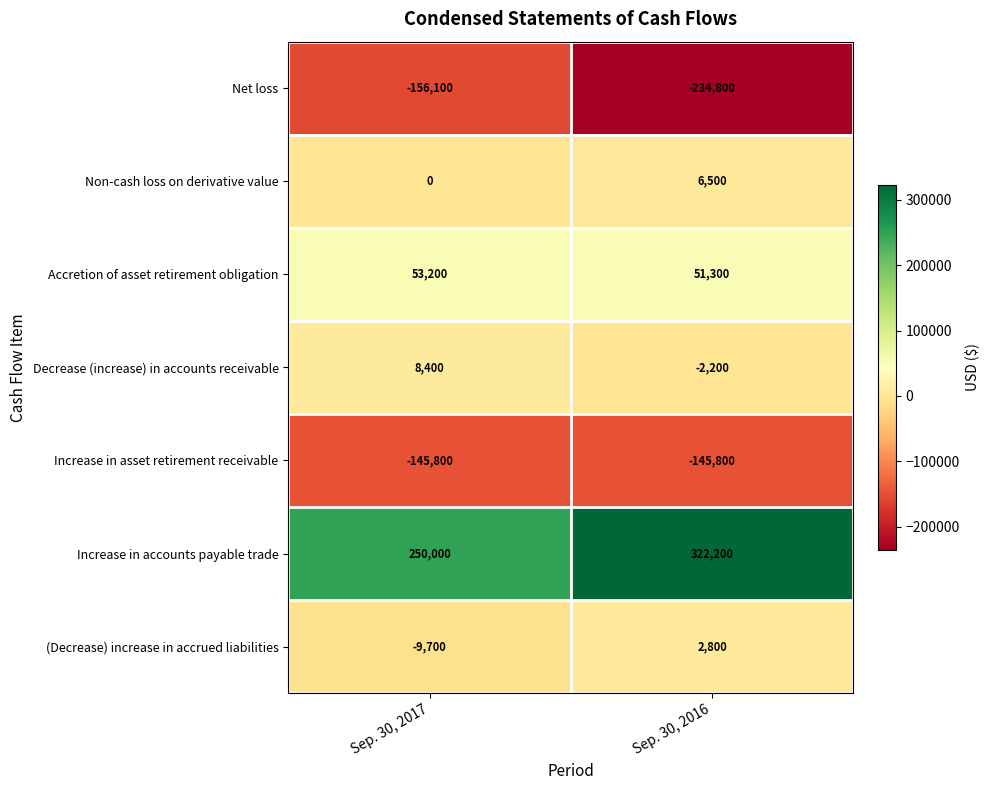

List the series in order of their peak value, lowest first.

Net loss, Increase in asset retirement receivable, (Decrease) increase in accrued liabilities, Non-cash loss on derivative value, Decrease (increase) in accounts receivable, Accretion of asset retirement obligation, Increase in accounts payable trade